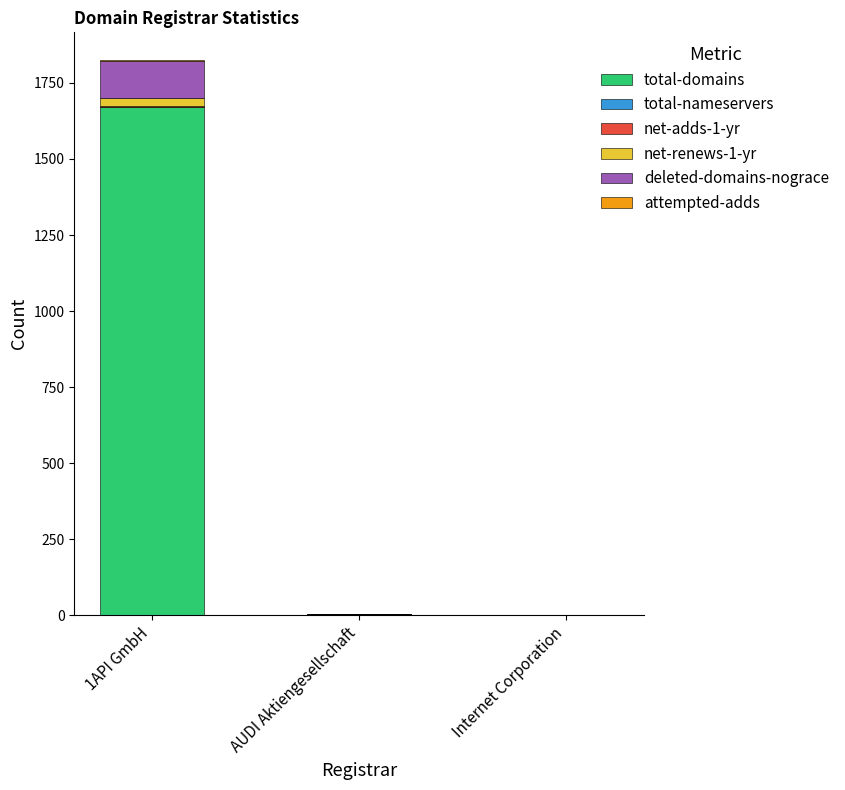

At which category is the sum across all series the highest?

1API GmbH